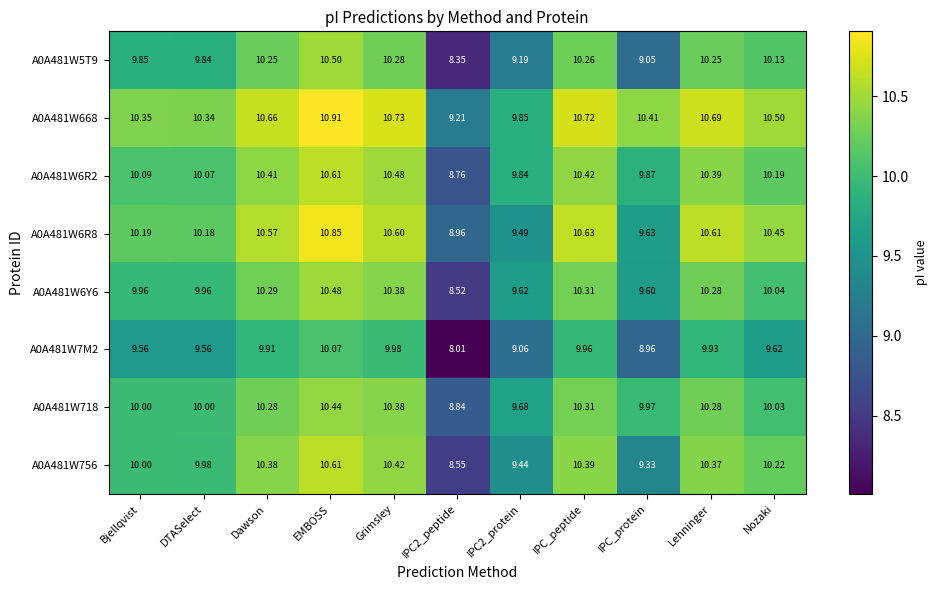

At how many categories does at least one series exceed 10?

9